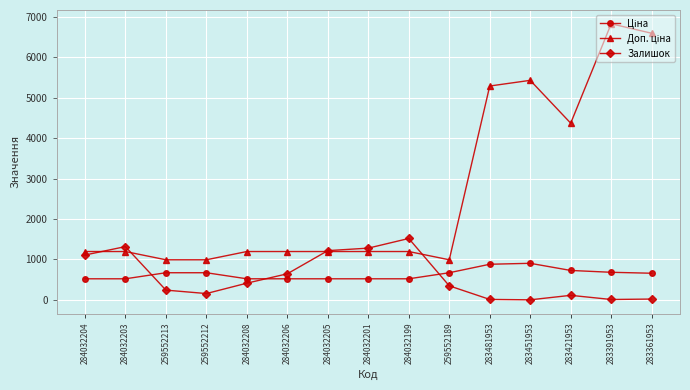

Which label corresponds to the largest value in the chart?

283391953